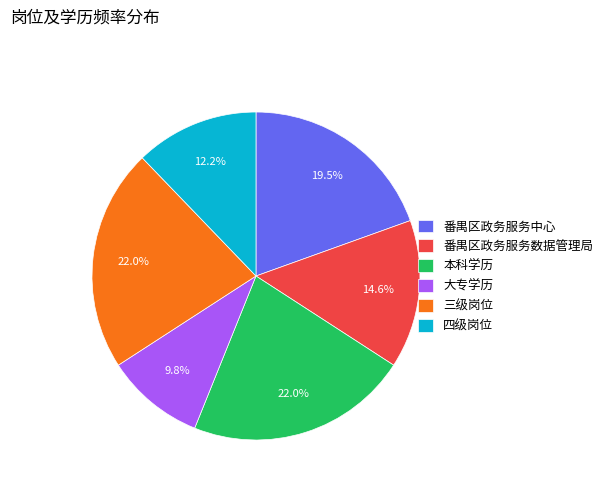

How many slices are in this pie chart?

6